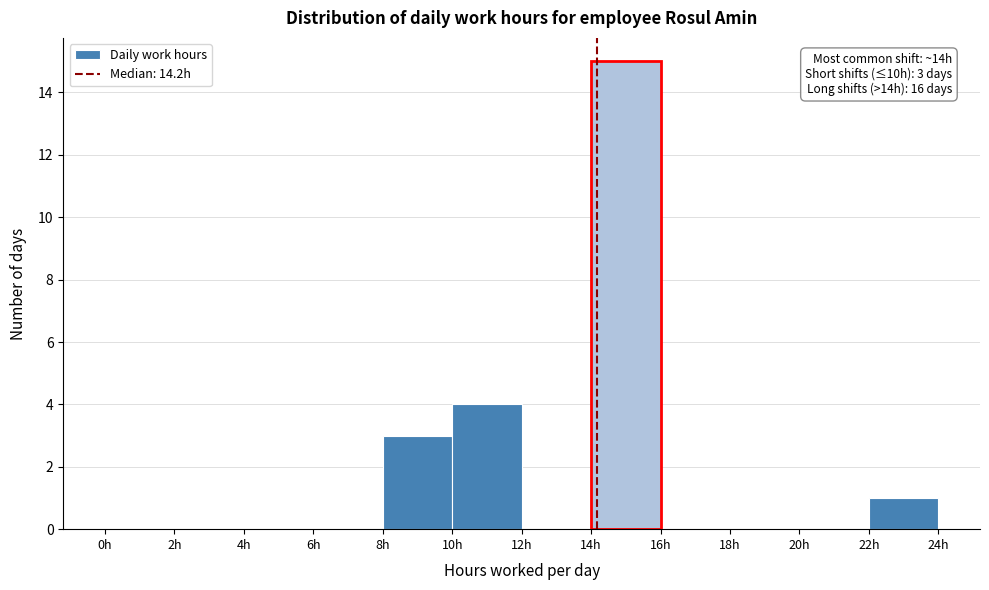

Which range on the x-axis has the tallest bar?

14 to 16